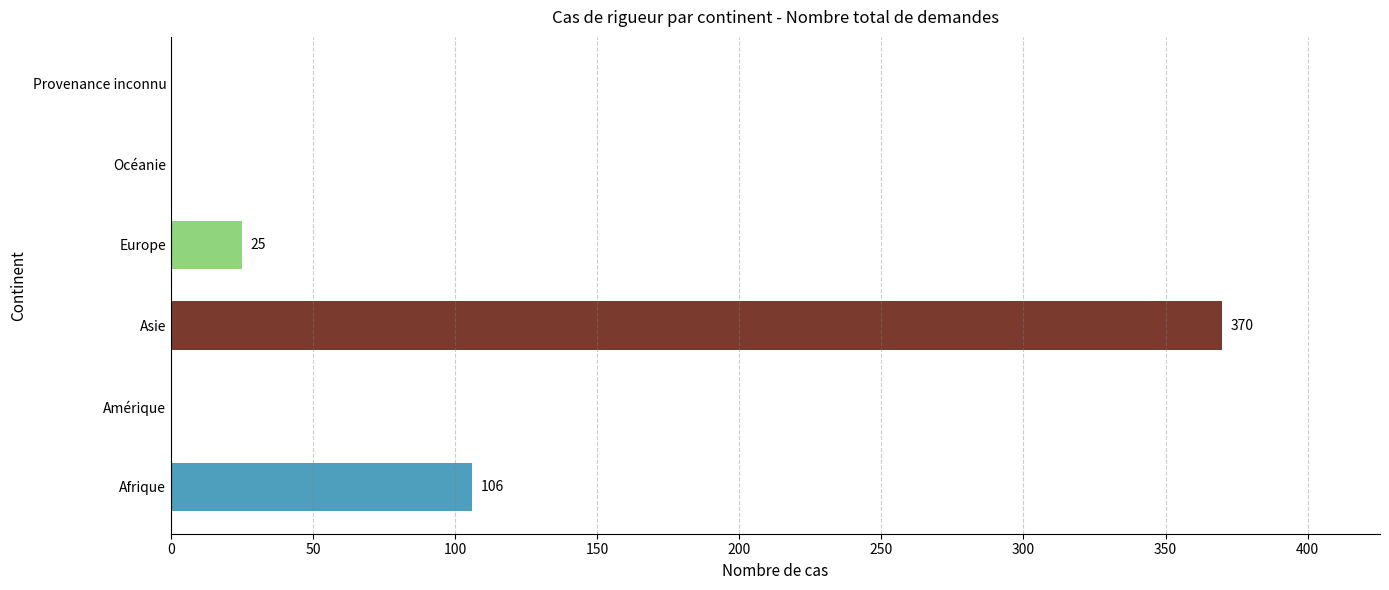

What is the maximum value shown in the chart?

370